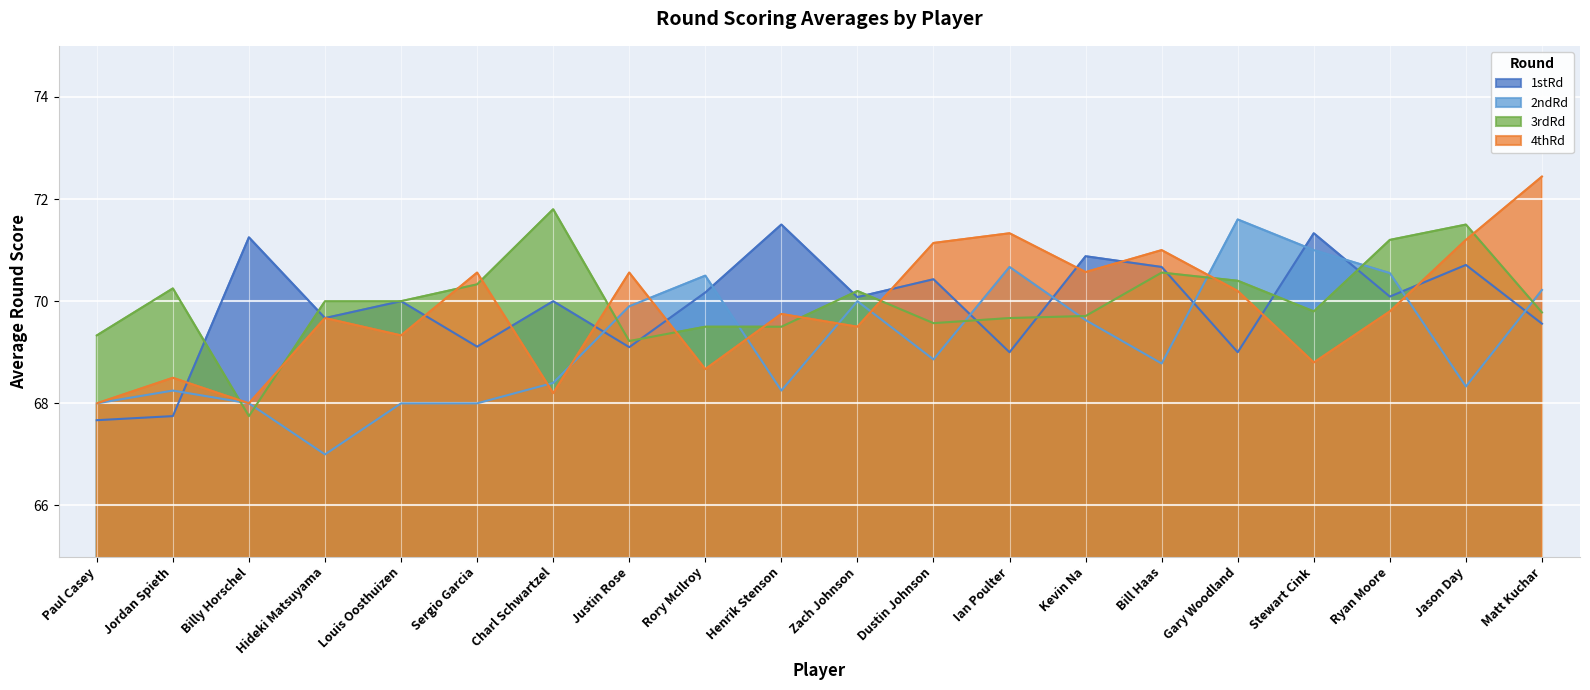

Where do 3rdRd and 1stRd first cross each other?

Jordan Spieth and Billy Horschel